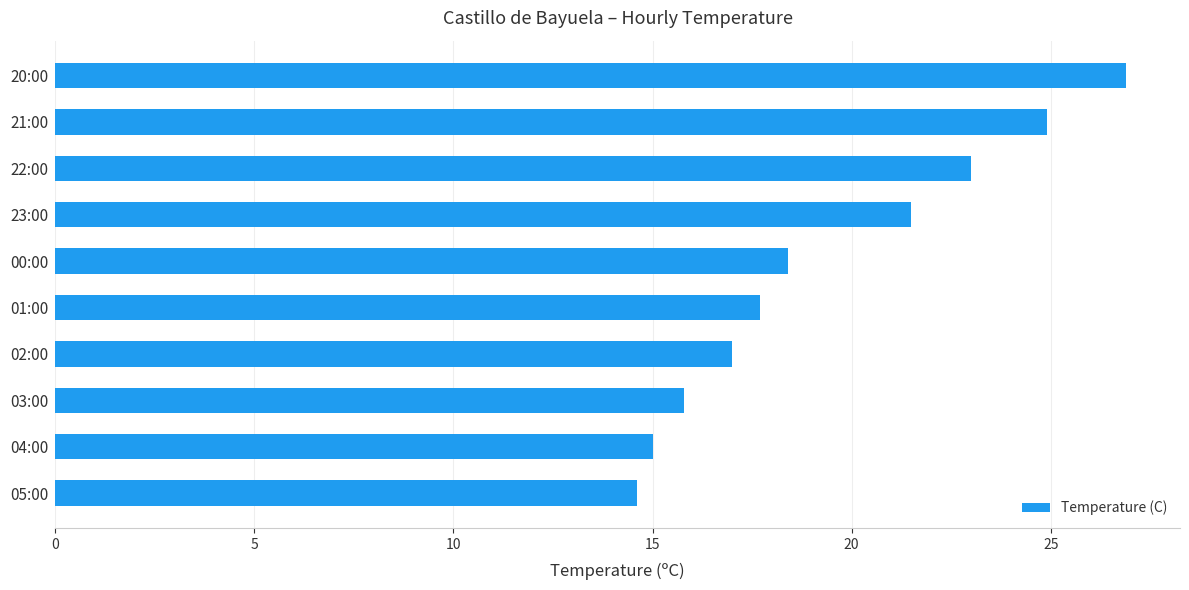

How many bars are there in total?

10